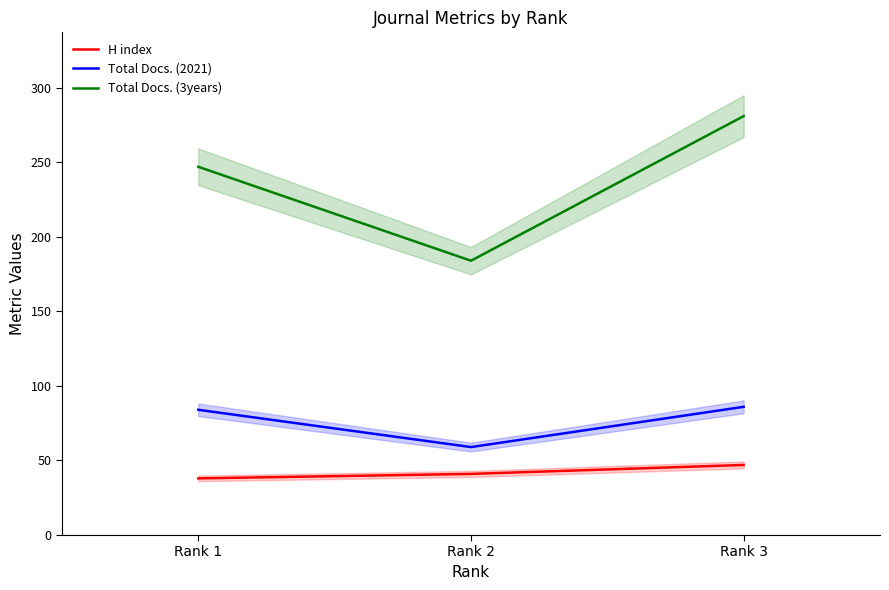

What is the total value across all series at Rank 1?

369